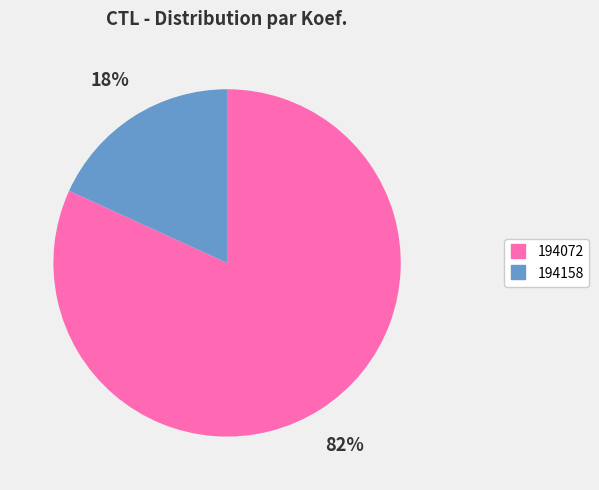

Combined, do 194158 and 194072 account for over 50%?

Yes